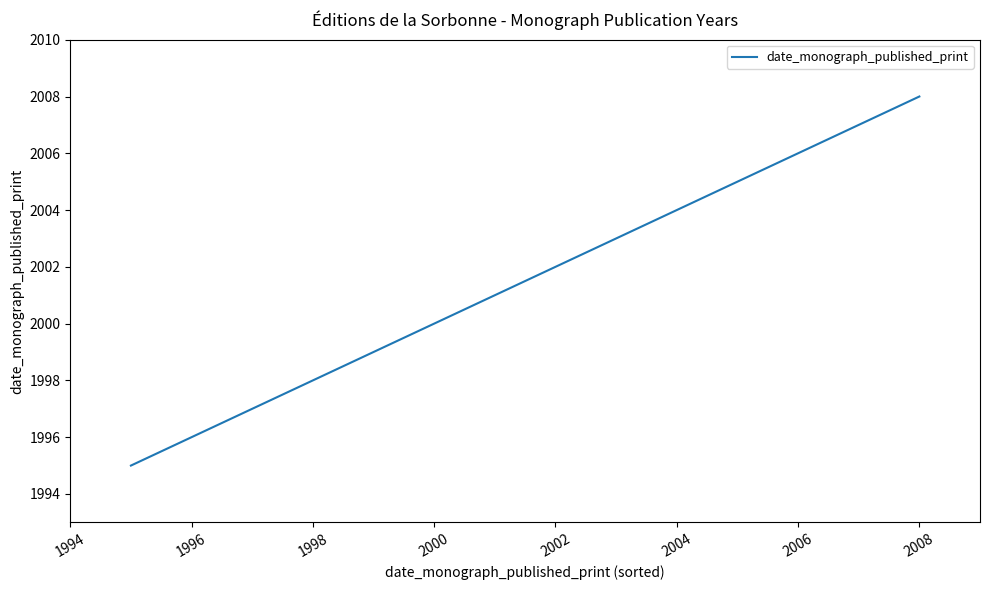

What is the difference between the maximum and minimum values?

13